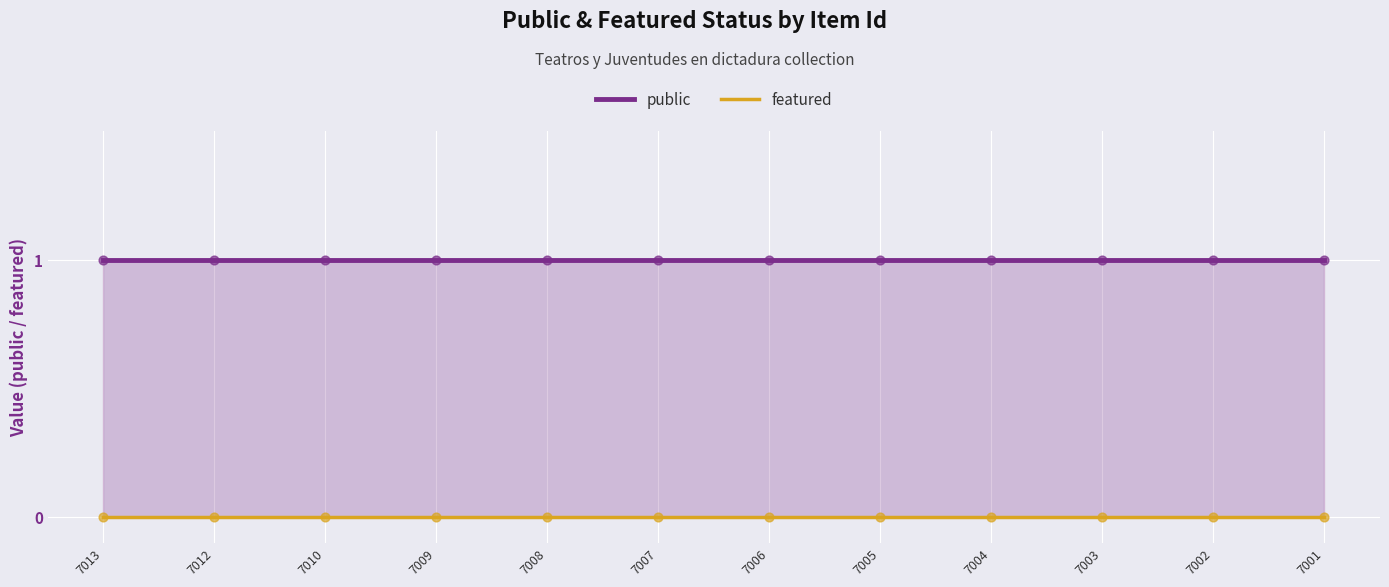

Which series contains the highest Y value?

public